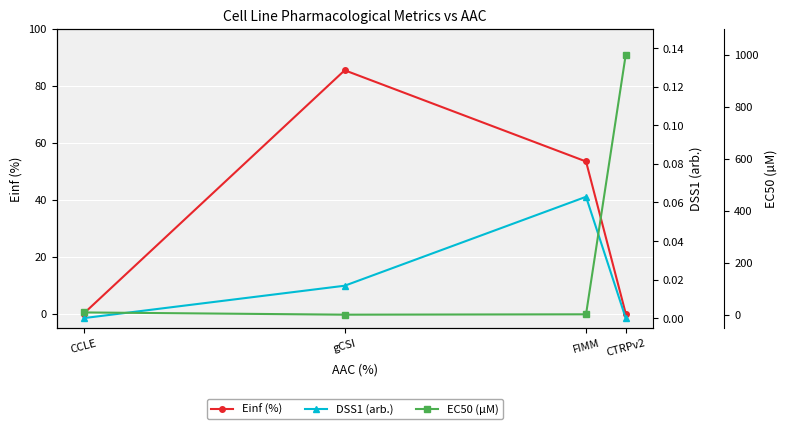

What is the highest value of the DSS1 (arb.) series?

0.1